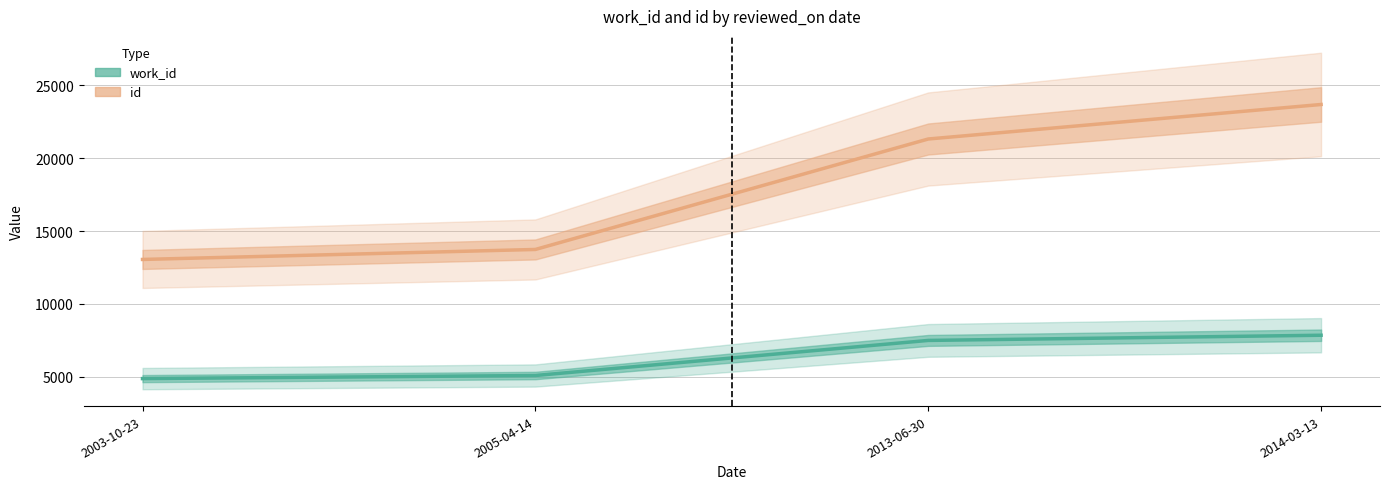

Count the number of data series in this chart.

2